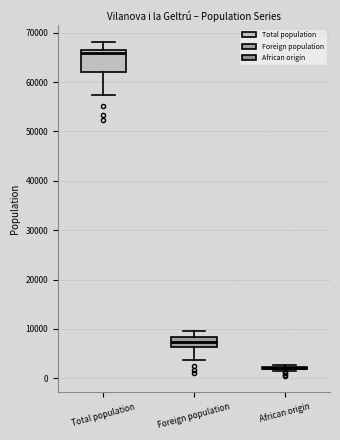

Which box is the tallest, from its lower edge to its upper edge?

Total population